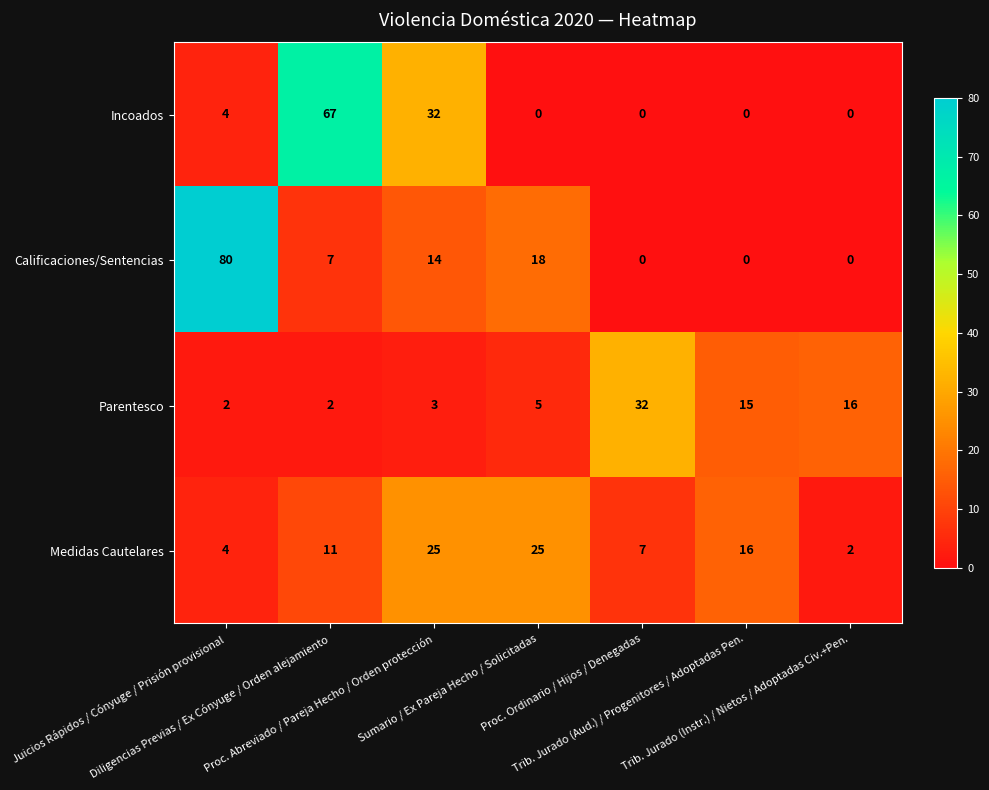

Which series changed the most between Proc. Abreviado / Pareja Hecho / Orden protección and Trib. Jurado (Instr.) / Nietos / Adoptadas Civ.+Pen.?

Incoados